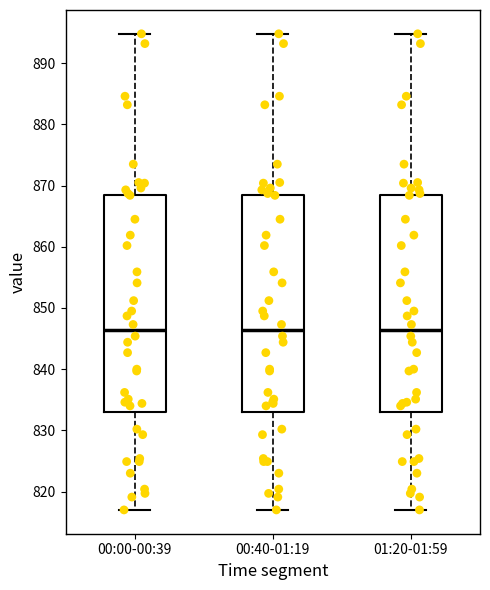

Reading left to right, transcribe this box plot: for each box, give where its median line is, the range the box spans, and where its two whiskers end, as read against the y-axis. The values are not printed on the chart, so give them approximately, as read against the axis.

00:00-00:39: median 846, box 833 to 868, whiskers 817 to 895
00:40-01:19: median 846, box 833 to 868, whiskers 817 to 895
01:20-01:59: median 846, box 833 to 868, whiskers 817 to 895